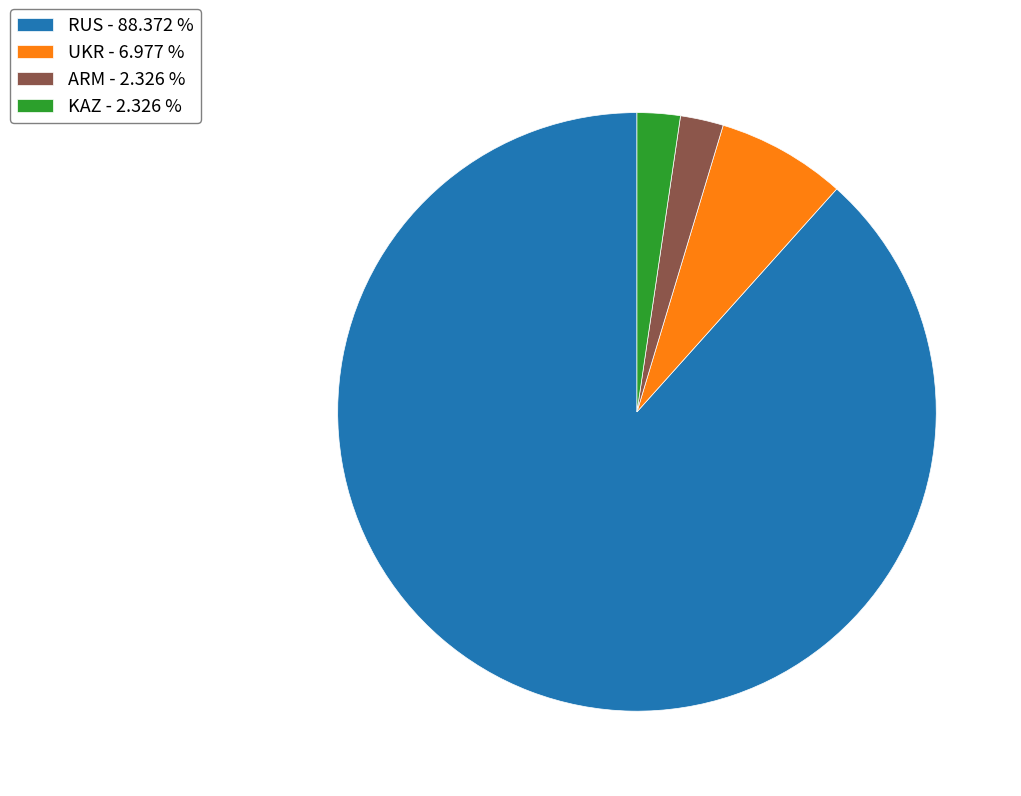

What is the ratio of the value at RUS - 88.372 % to the value at UKR - 6.977 %?

12.7